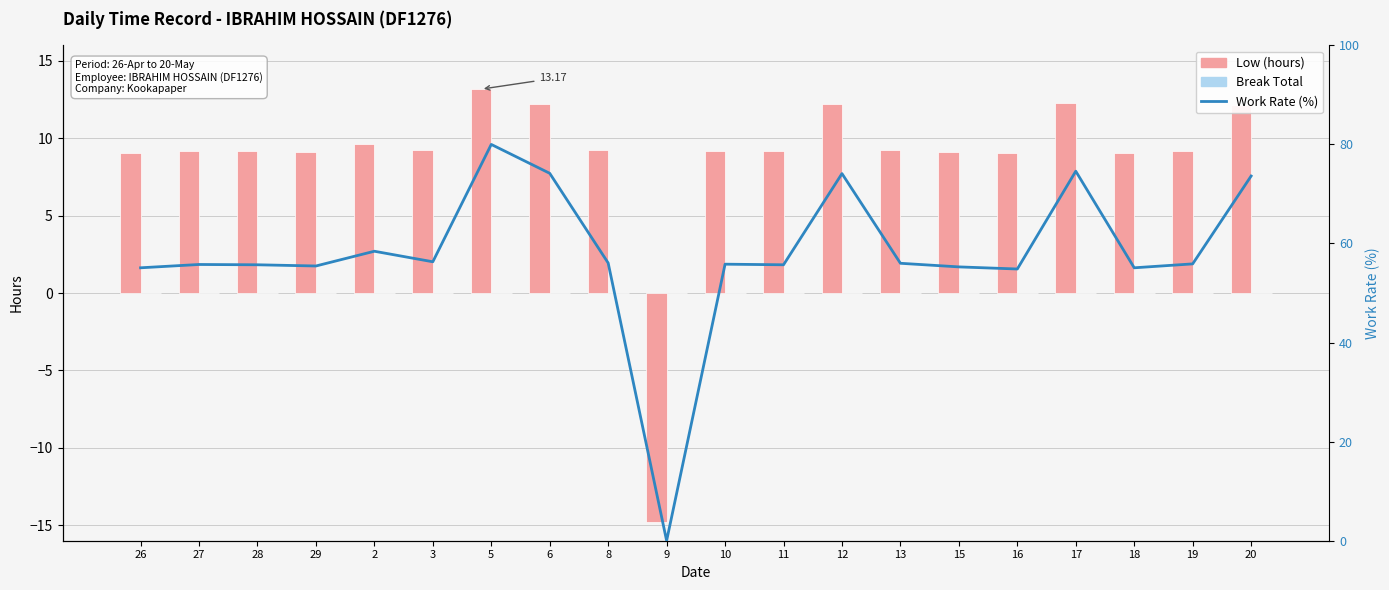

What is the label of the 19th bar from the right?

27